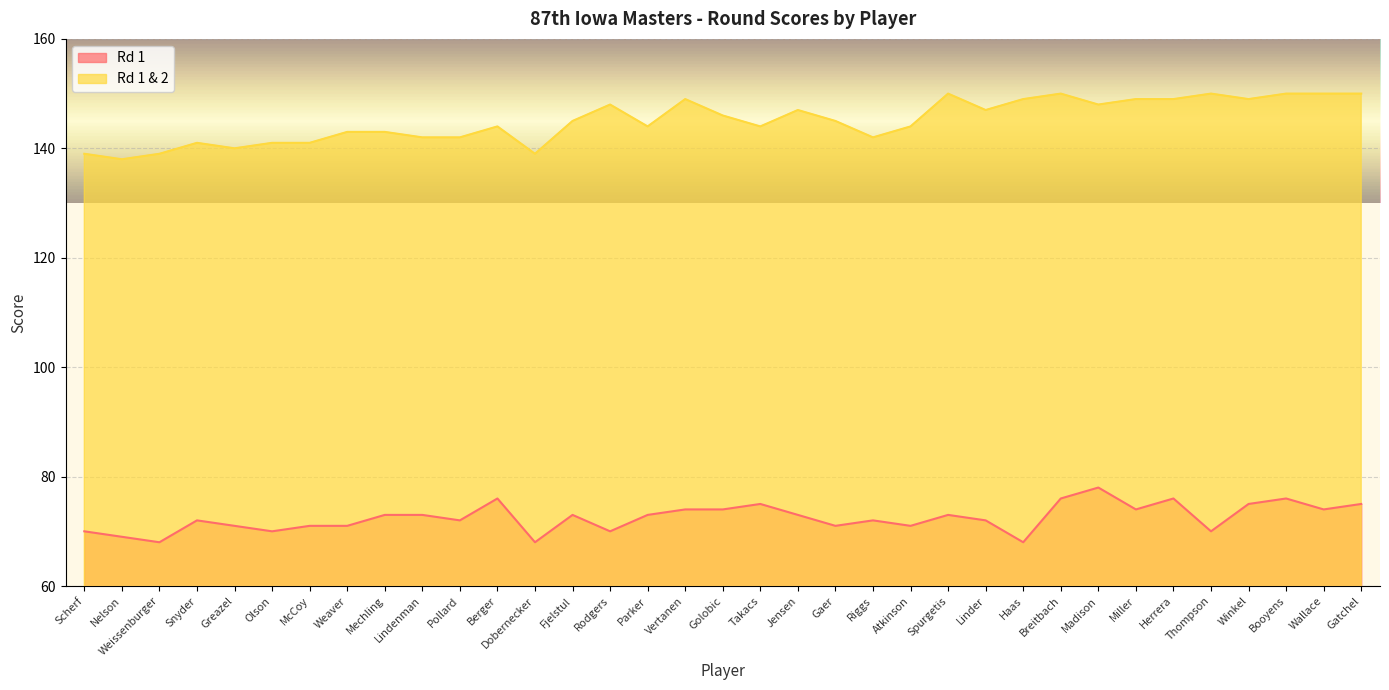

What is the minimum value shown in the chart?

68